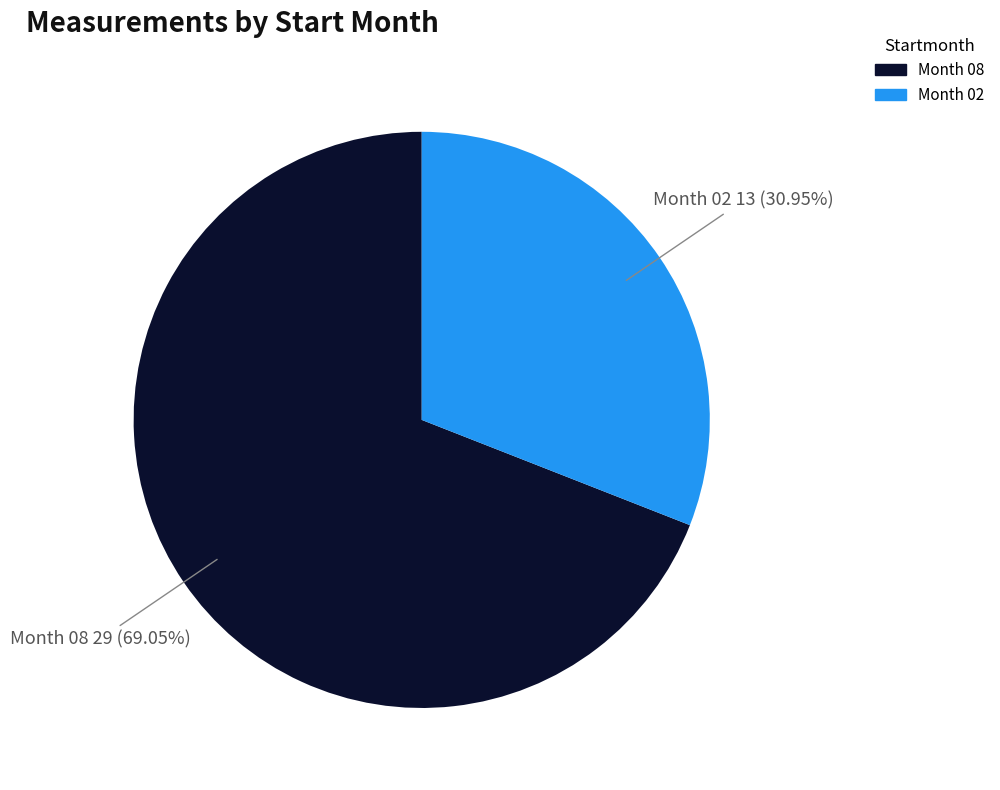

Which slice is the largest?

Month 08